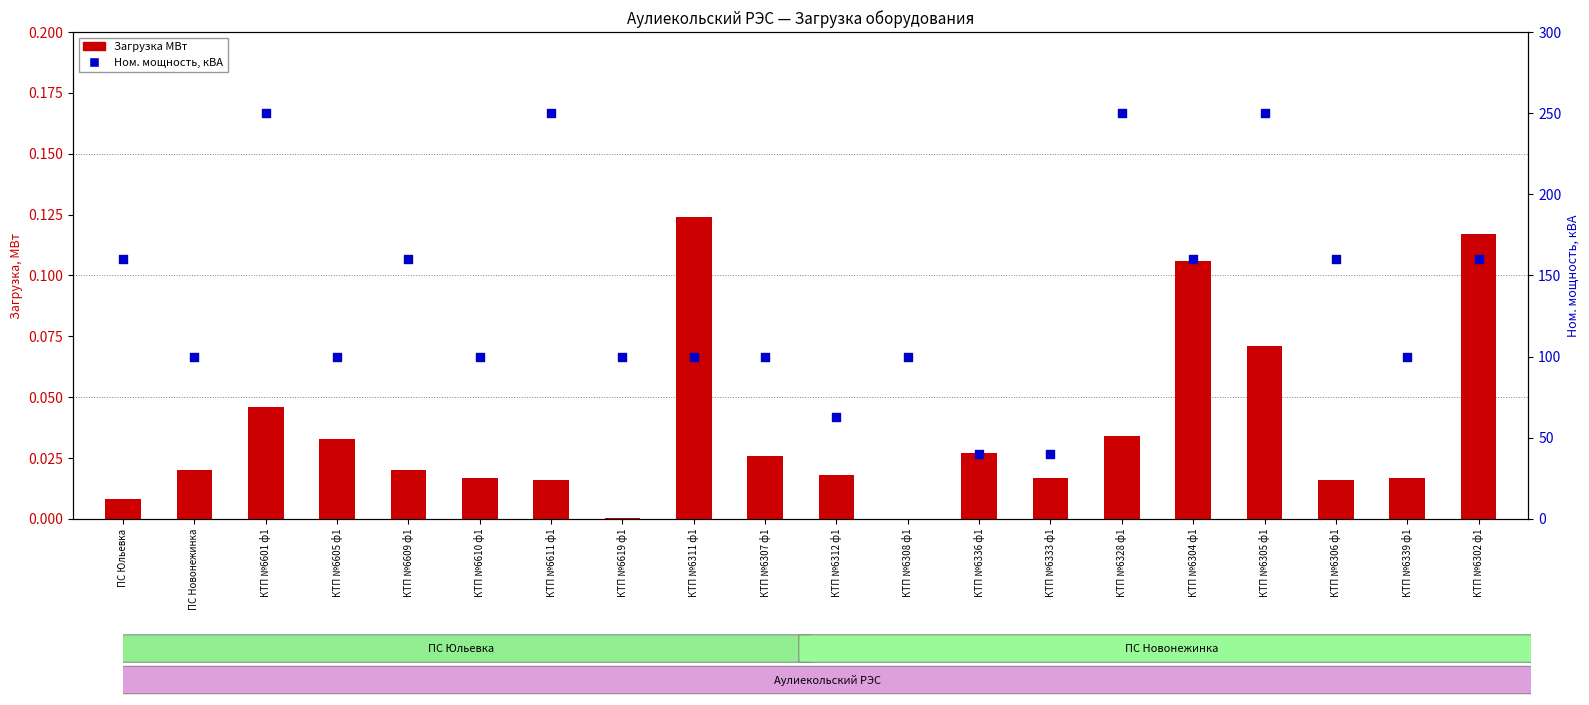

What is the total value across all series at КТП №6619 ф1?

100.0